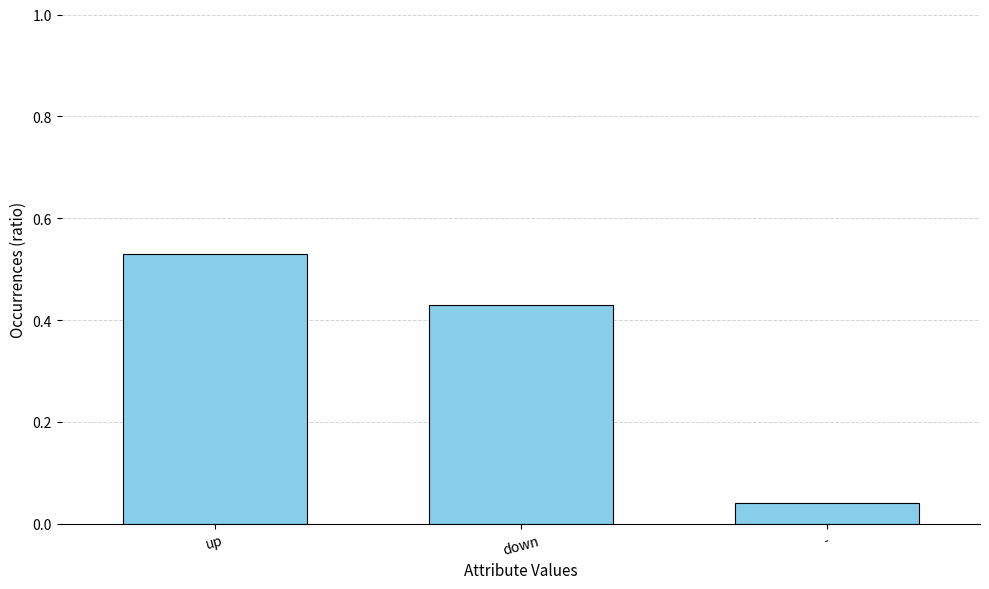

What is the sum of all values?

1.0